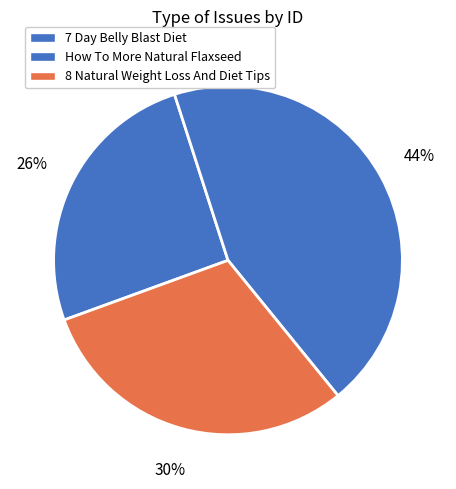

How many slices are in this pie chart?

3